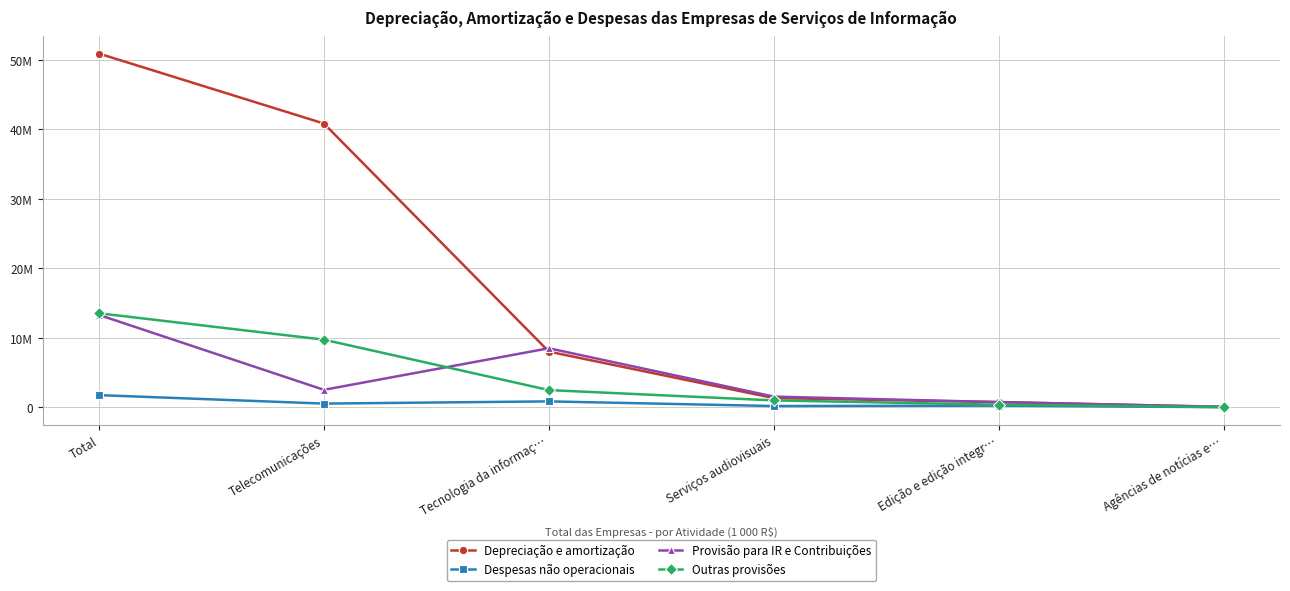

What are all the series names shown in the legend?

Depreciação e amortização, Despesas não operacionais, Provisão para IR e Contribuições, Outras provisões